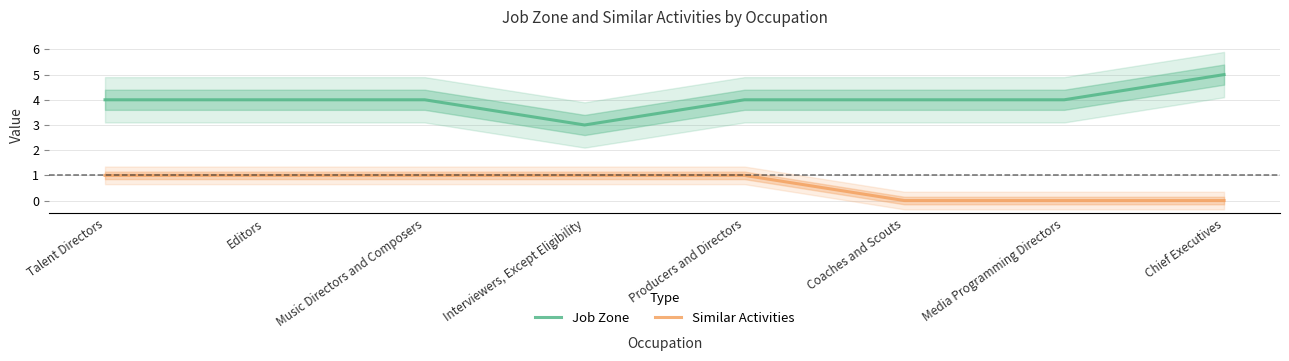

At which category is the sum across all series the highest?

Talent Directors